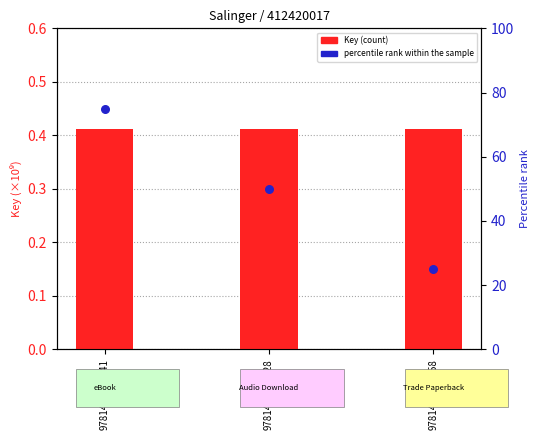

Is the value of Key (scaled) at 9781476744841 greater than the value of percentile rank within the sample at 9781476744841?

No